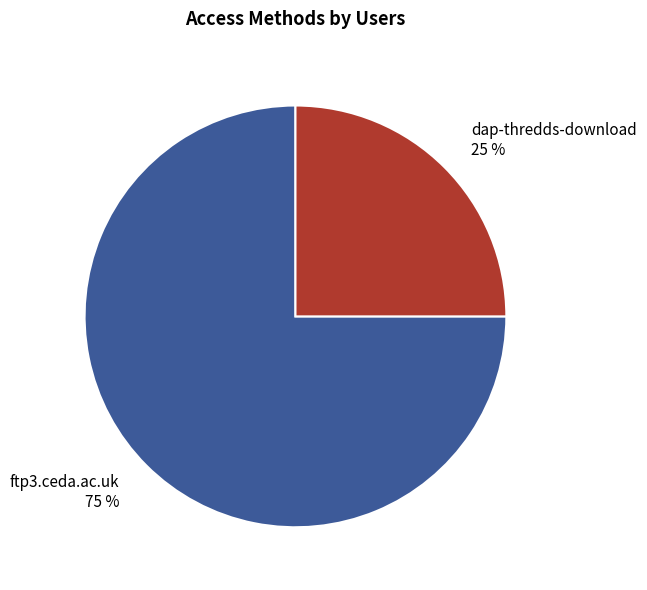

Which category accounts for the majority?

ftp3.ceda.ac.uk